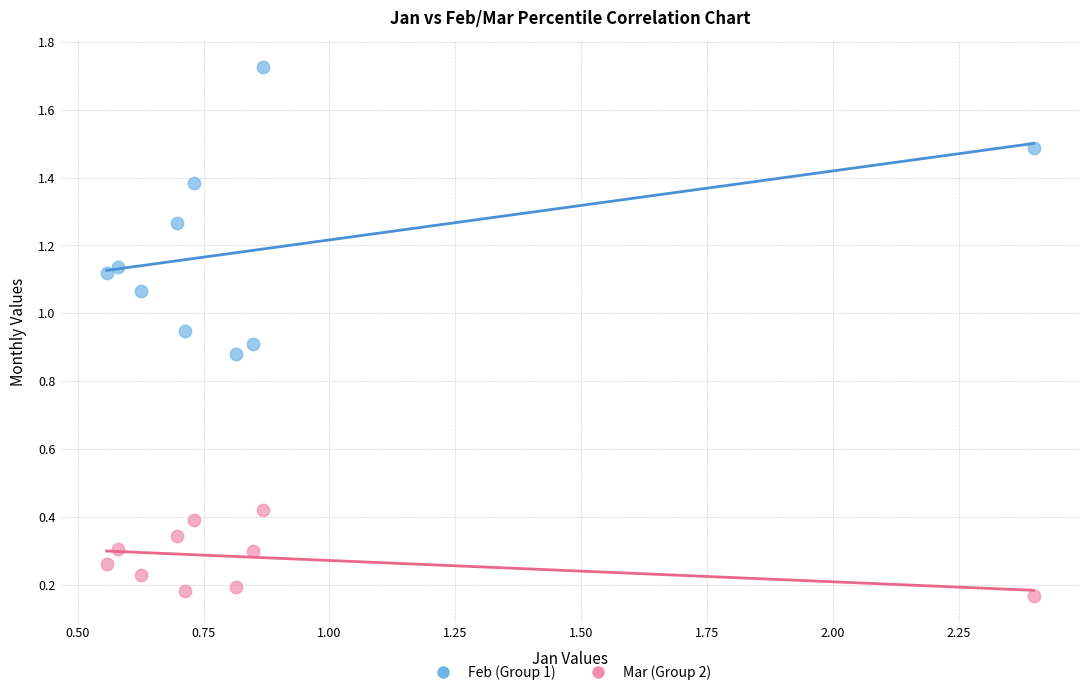

What is the X range (max minus min) for the scatter plot?

1.8